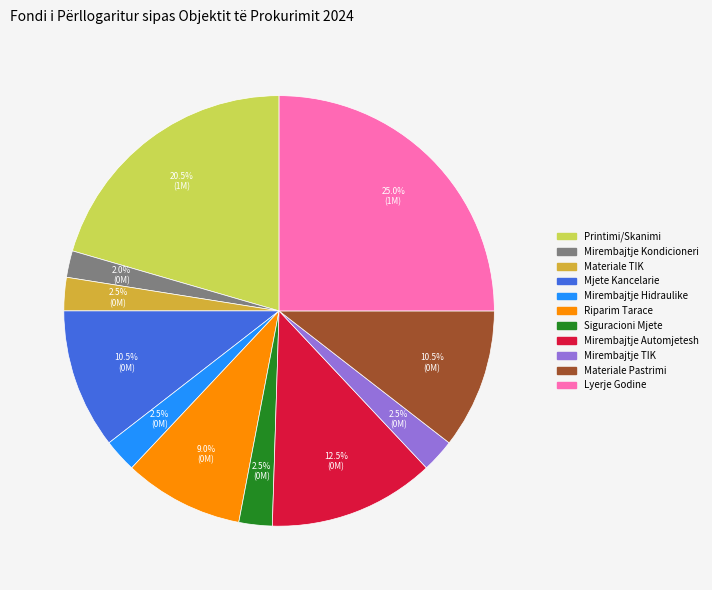

Is there a majority slice in this chart?

No